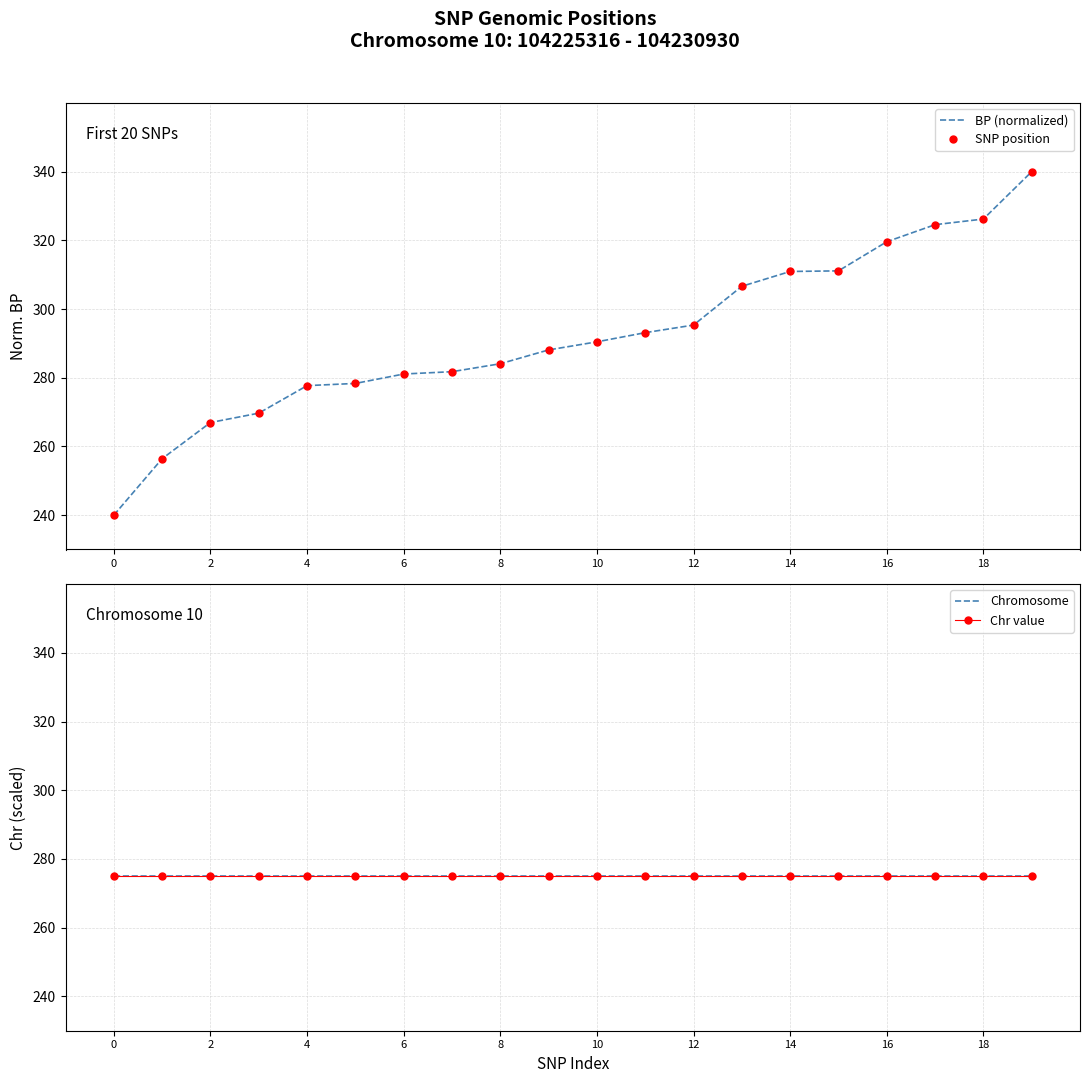

What is the label of the 19th point from the left?

18